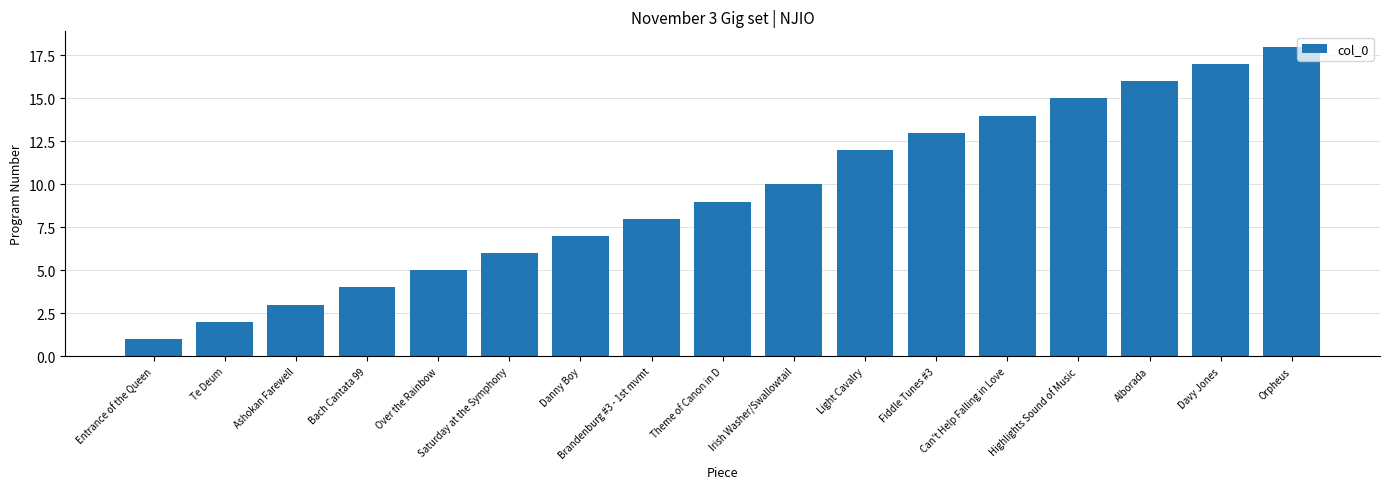

Between Over the Rainbow and Highlights Sound of Music, which is larger?

Highlights Sound of Music